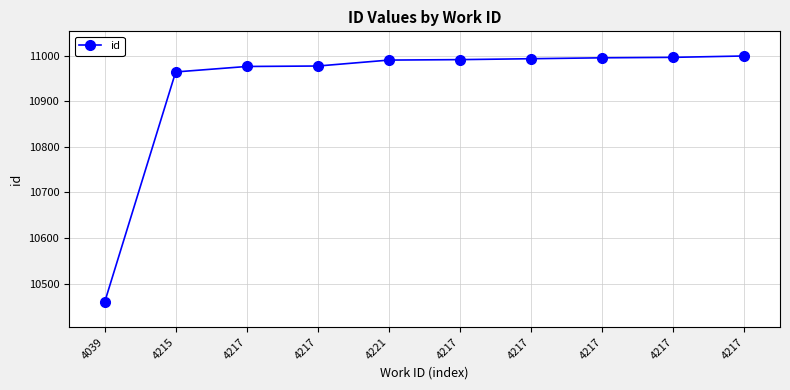

Reading right to left, extract all data points from this chart.

10999	10996	10995	10993	10991	10990	10977	10976	10964	10459